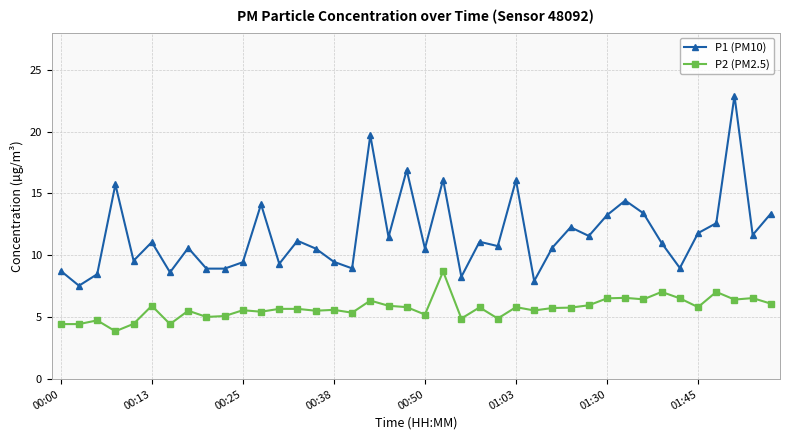

What is the maximum value for P1 (PM10)?

22.9